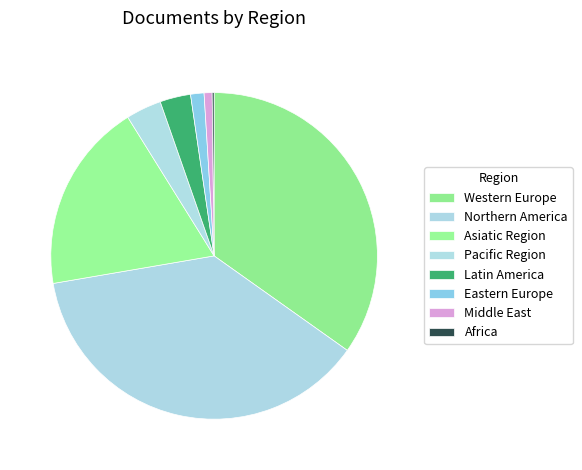

The Northern America slice represents 37% of the pie. True or false?

True